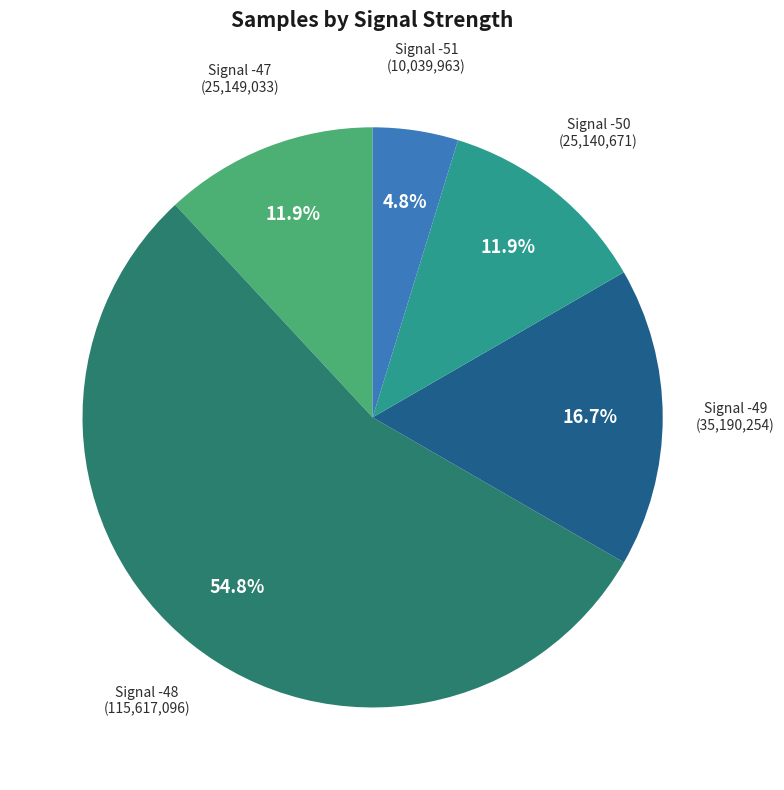

How many slices are in this pie chart?

5